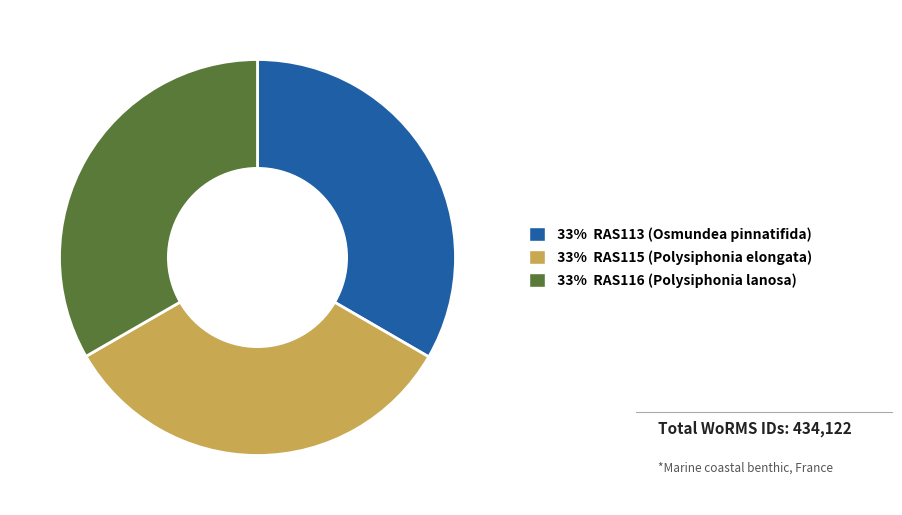

Is there a majority slice in this chart?

No